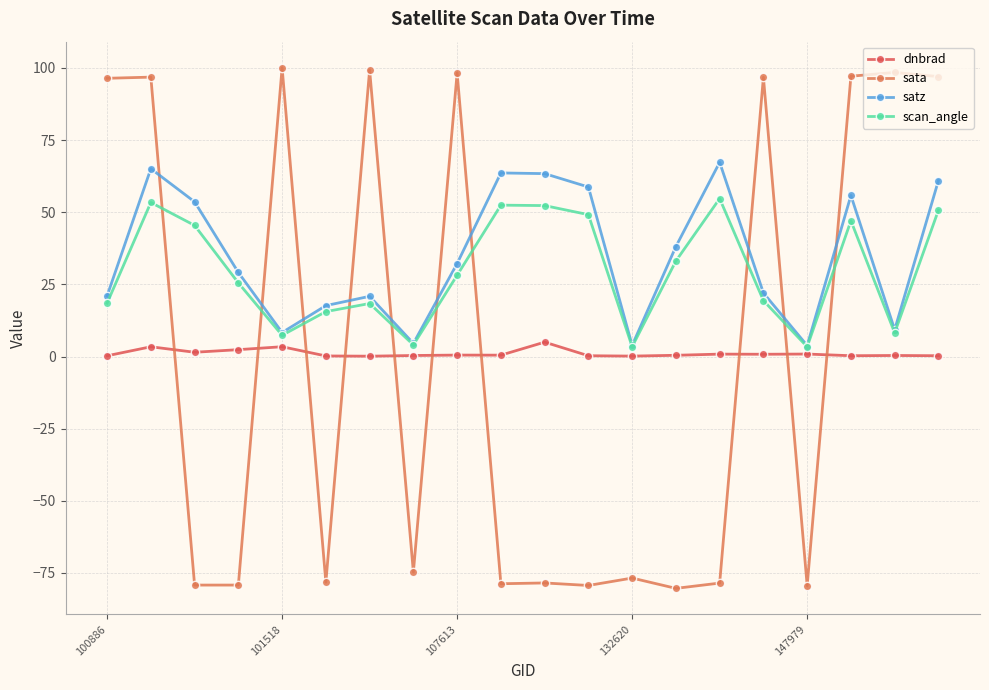

What is the difference between the second highest and minimum values in the sata series?

179.6